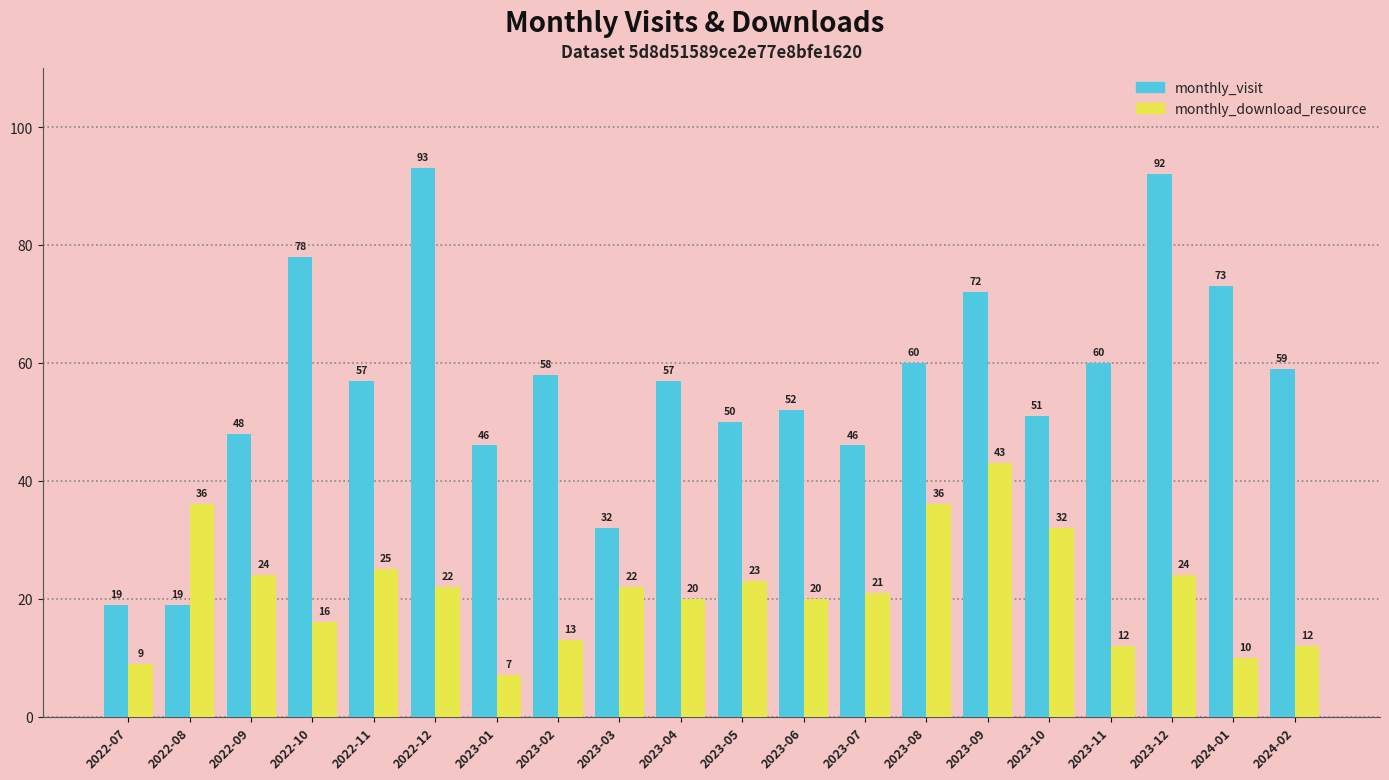

What value does the monthly_visit series have at 2022-07, to the nearest 10?

20